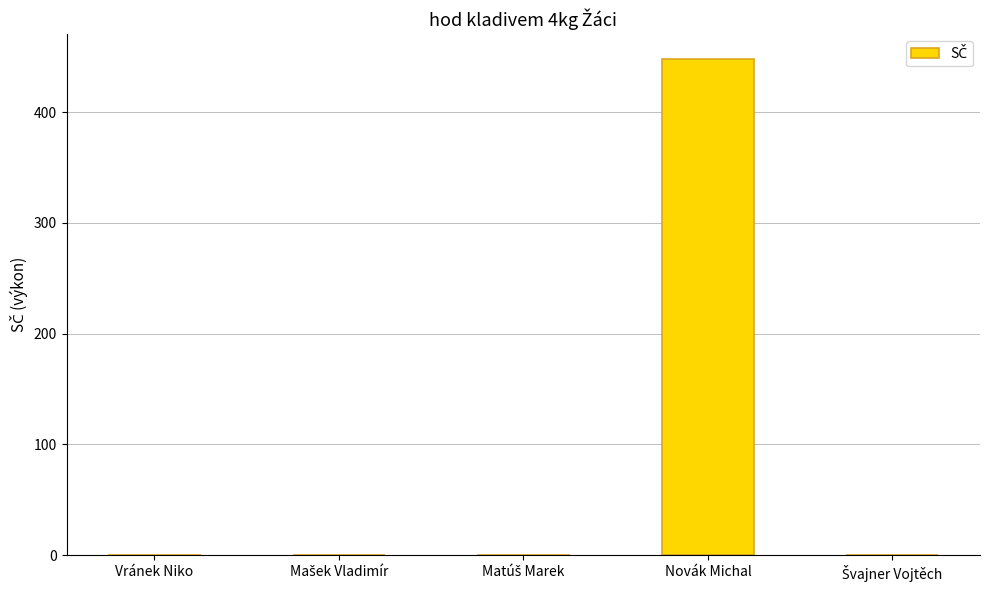

At which category does the chart reach its peak across all series?

Novák Michal